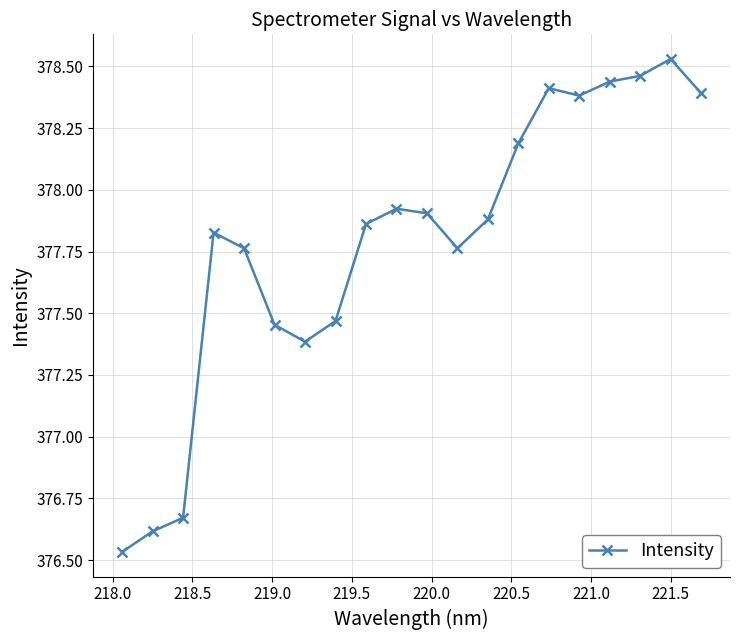

What is the sum of all values?

7555.9